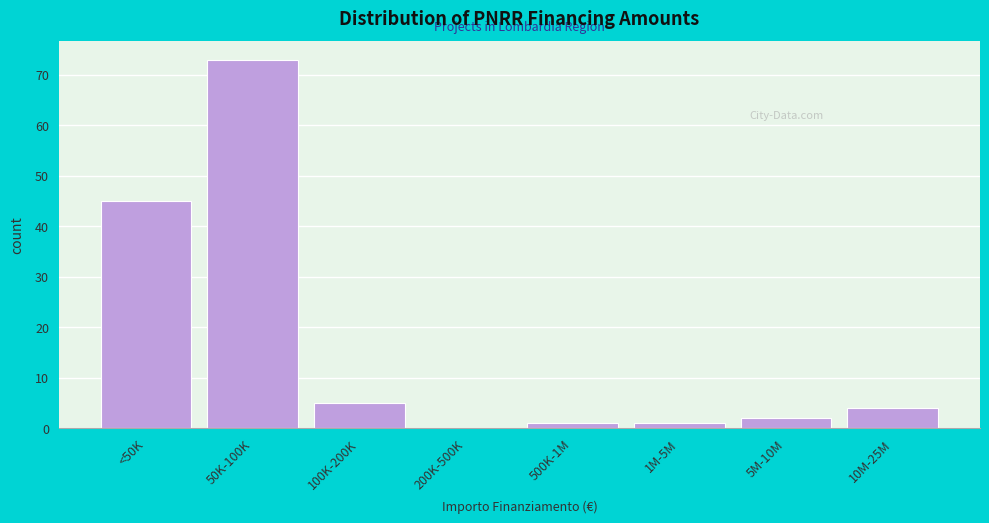

Reading left to right, extract all data points from this chart.

<50K=45	50K-100K=73	100K-200K=5	200K-500K=0	500K-1M=1	1M-5M=1	5M-10M=2	10M-25M=4